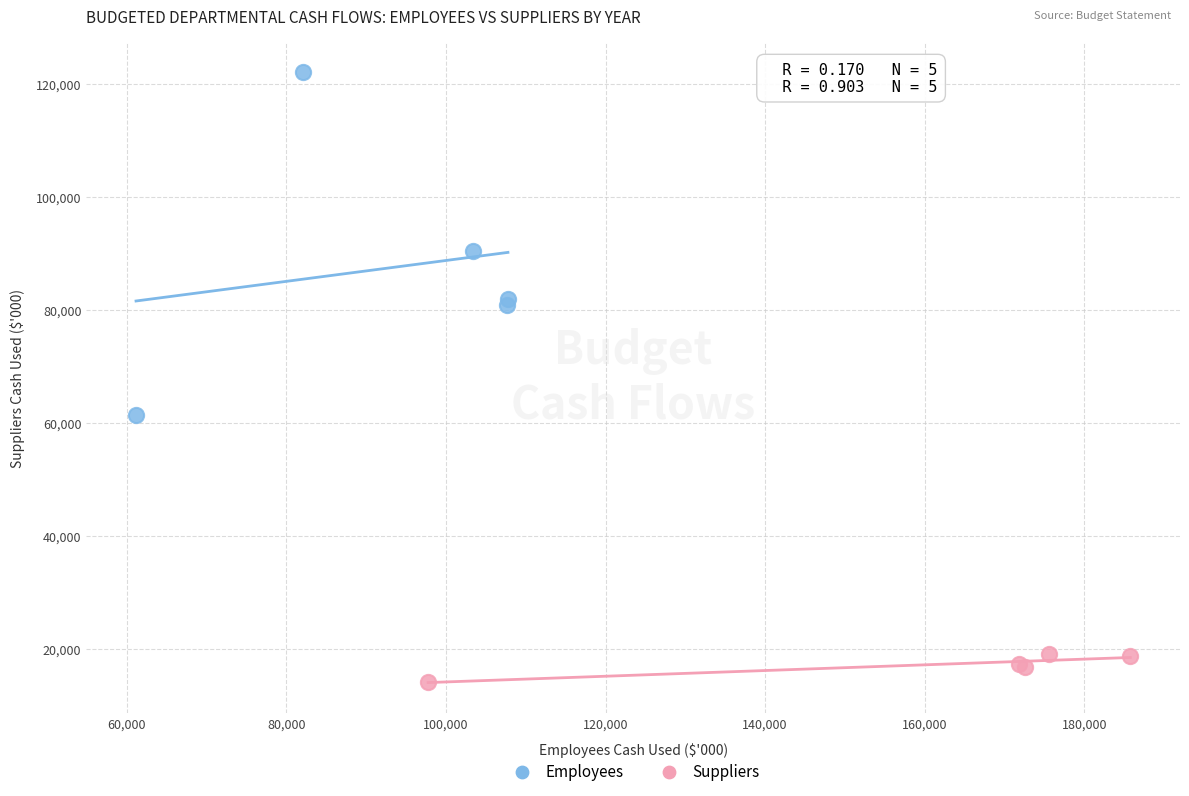

Which series contains the highest Y value?

Employees